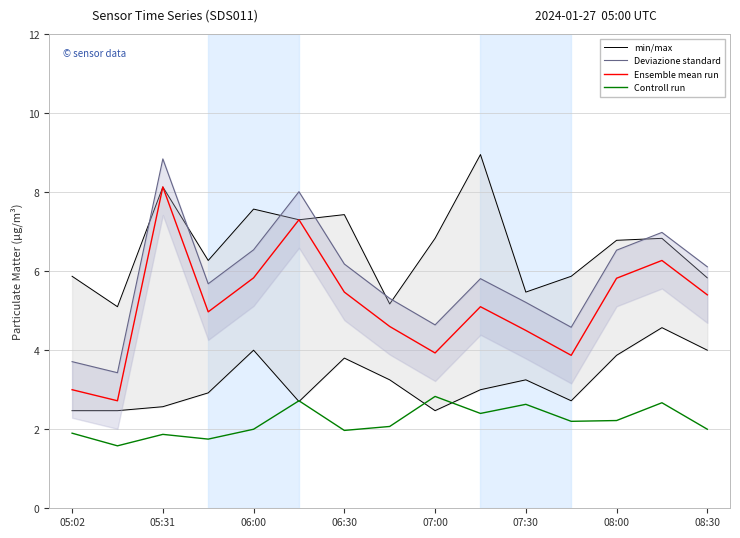

Reading left to right, list all the values displayed in this chart.

min/max: 2.5	2.5	2.6	2.9	4.0	2.7	3.8	3.2	2.5	3.0	3.2	2.7	3.9	4.6	4.0
Deviazione standard: 3.7	3.4	8.8	5.7	6.5	8.0	6.2	5.3	4.6	5.8	5.2	4.6	6.5	7.0	6.1
Ensemble mean run: 3.0	2.7	8.1	5.0	5.8	7.3	5.5	4.6	3.9	5.1	4.5	3.9	5.8	6.3	5.4
Controll run: 1.9	1.6	1.9	1.8	2.0	2.7	2.0	2.1	2.8	2.4	2.6	2.2	2.2	2.7	2.0